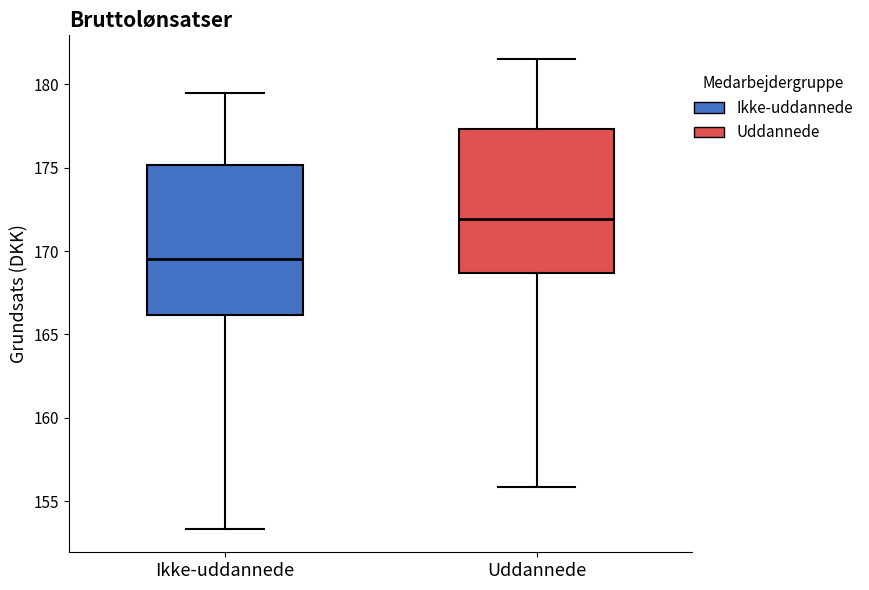

Which box's median line is the highest?

Uddannede